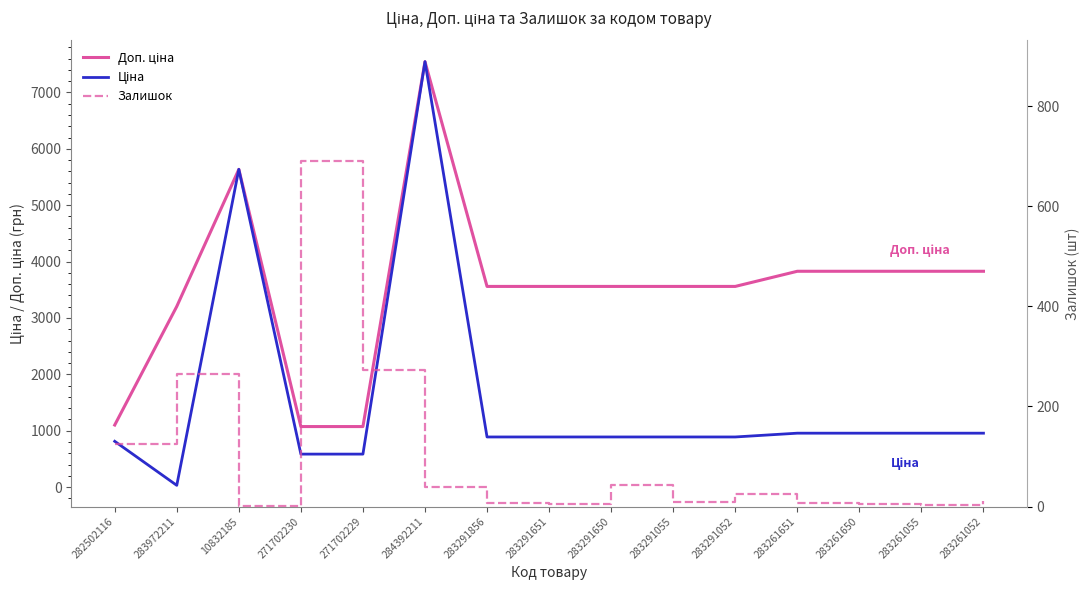

How many series are shown in this chart?

3